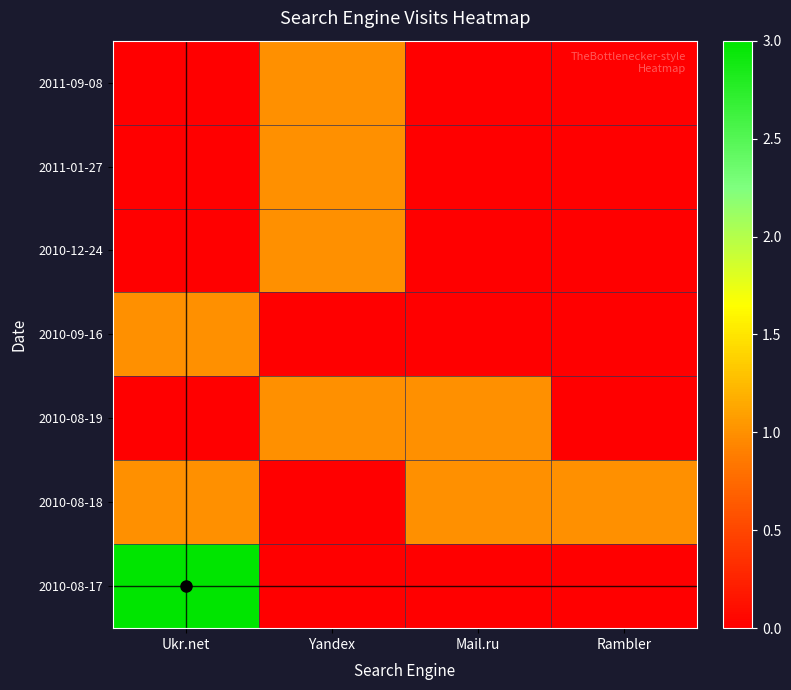

Reading left to right, what are all the values shown in this chart?

2011-09-08: Ukr.net=0	Yandex=1	Mail.ru=0	Rambler=0
2011-01-27: Ukr.net=0	Yandex=1	Mail.ru=0	Rambler=0
2010-12-24: Ukr.net=0	Yandex=1	Mail.ru=0	Rambler=0
2010-09-16: Ukr.net=1	Yandex=0	Mail.ru=0	Rambler=0
2010-08-19: Ukr.net=0	Yandex=1	Mail.ru=1	Rambler=0
2010-08-18: Ukr.net=1	Yandex=0	Mail.ru=1	Rambler=1
2010-08-17: Ukr.net=3	Yandex=0	Mail.ru=0	Rambler=0